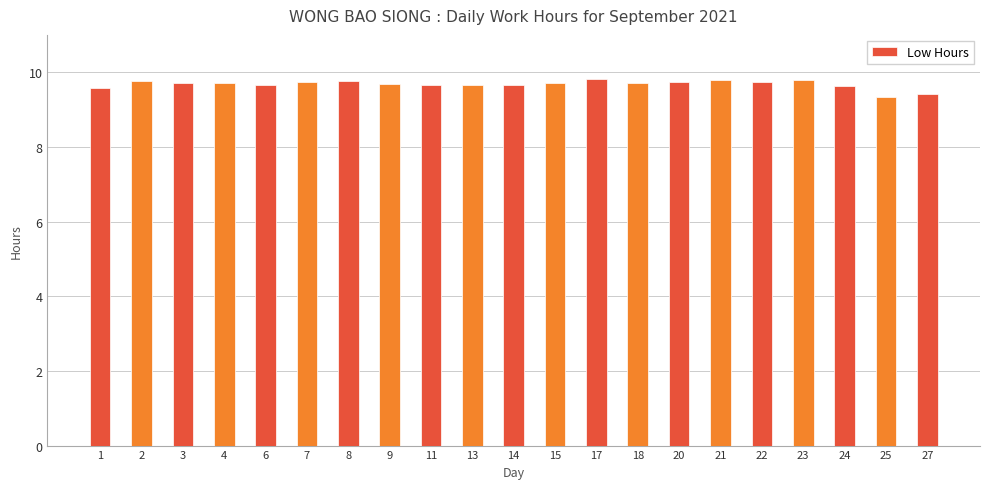

What is the value of the 20th bar from the left?

9.3